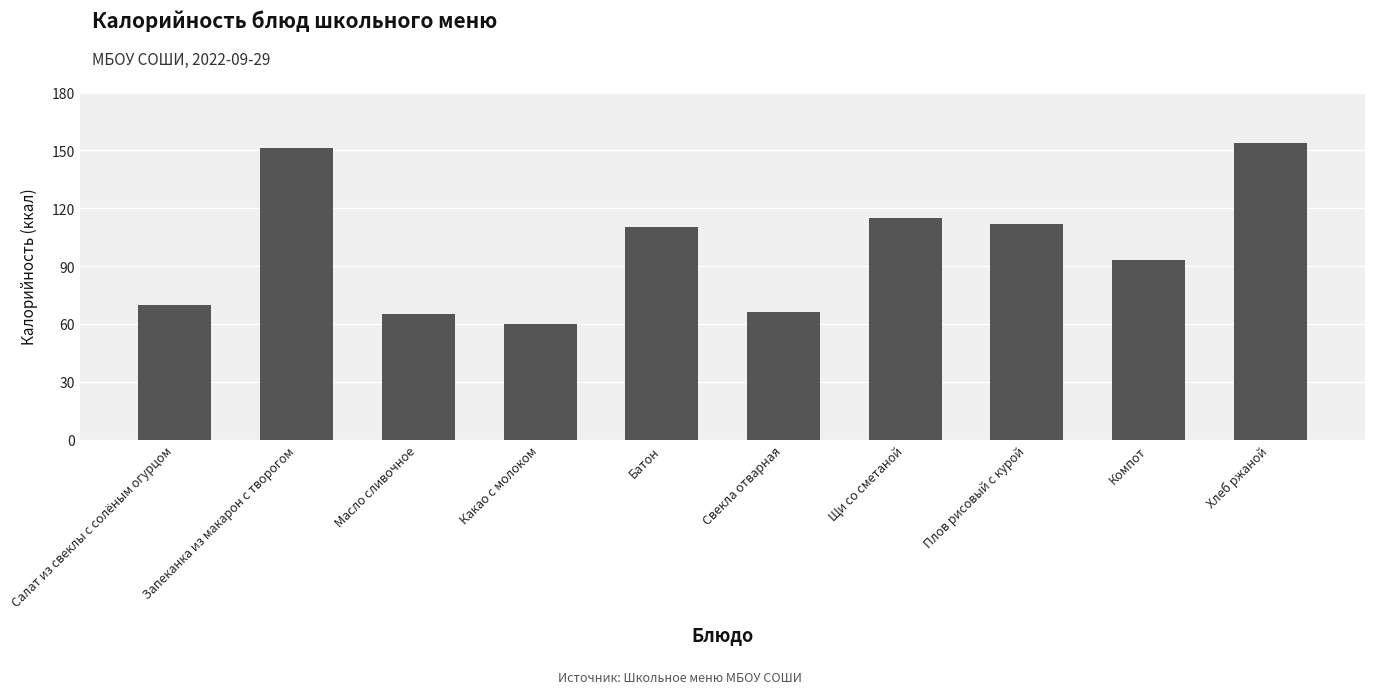

How many bars are there in total?

10